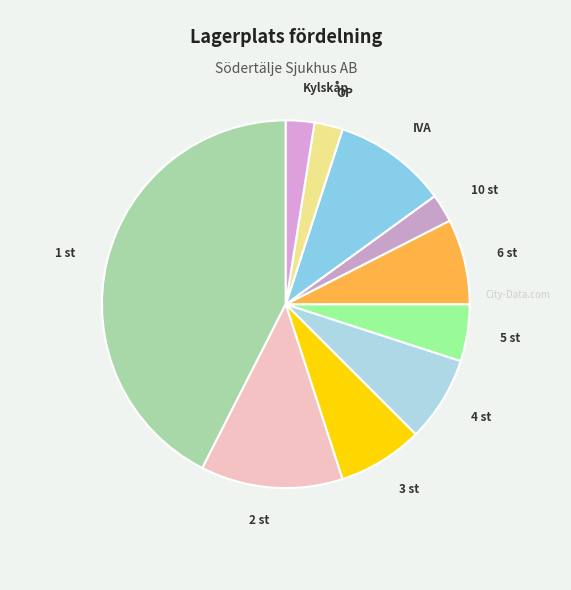

Between 2 st and 6 st, which is larger?

2 st